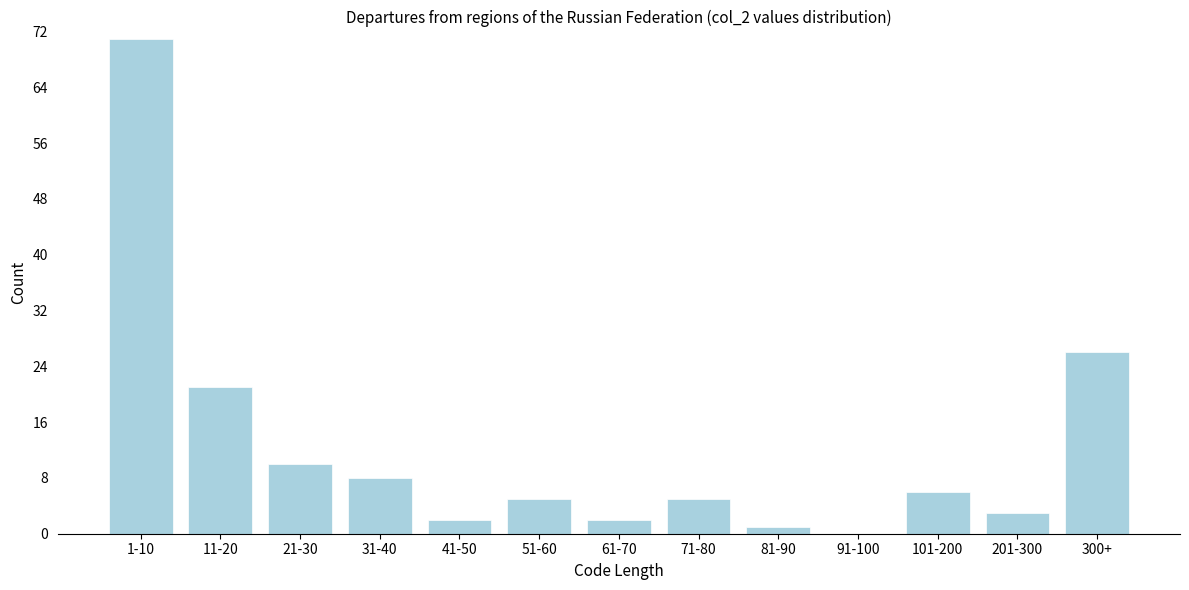

Reading left to right, what are all the values shown in this chart?

1-10=71	11-20=21	21-30=10	31-40=8	41-50=2	51-60=5	61-70=2	71-80=5	81-90=1	91-100=0	101-200=6	201-300=3	300+=26